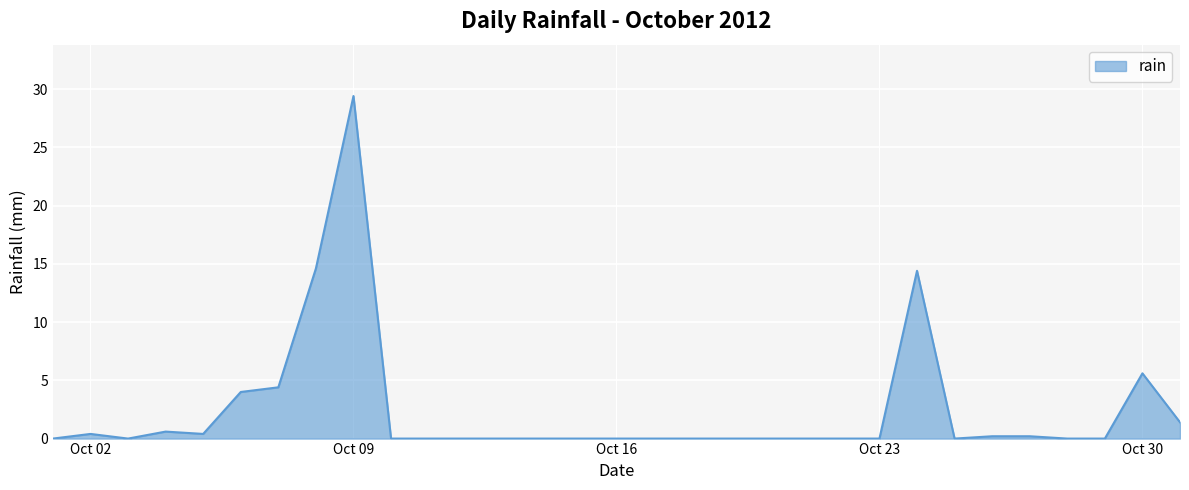

What is the maximum value shown in the chart?

29.4